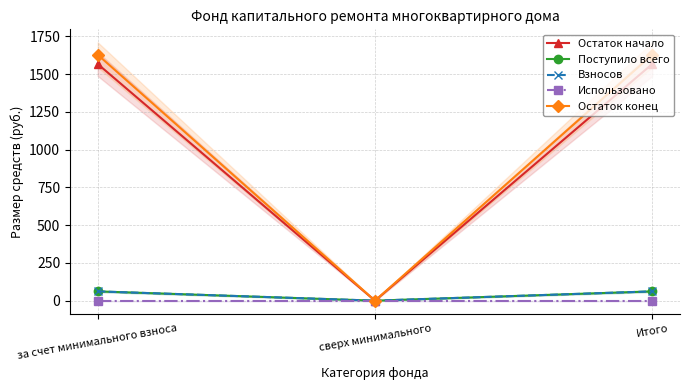

Where does the Остаток конец series first go above 1628?

за счет минимального взноса